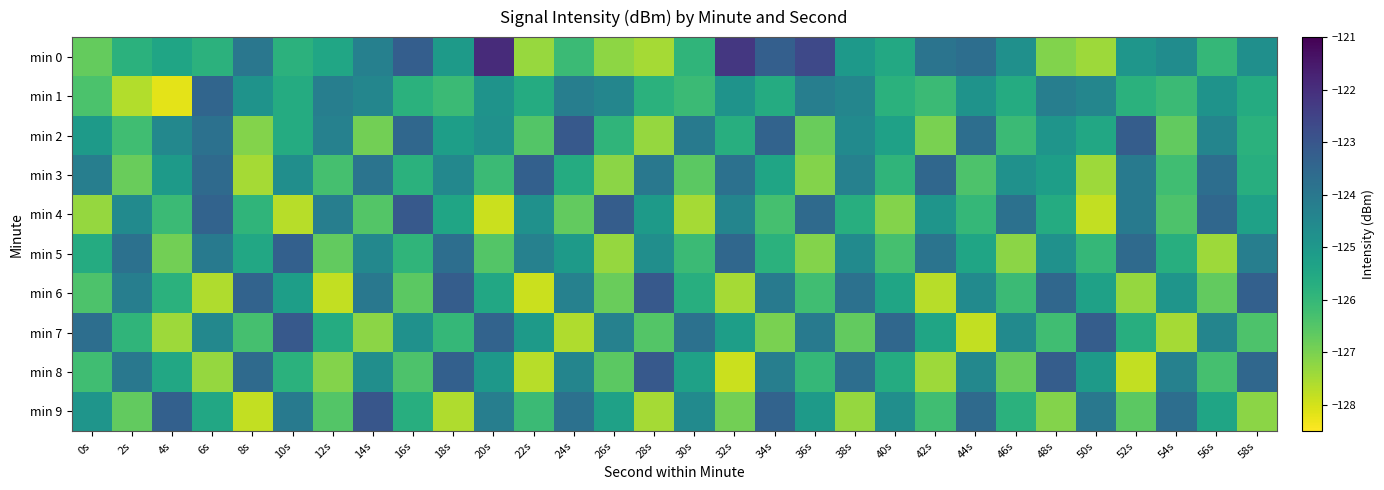

At which category is the sum across all series the highest?

34s